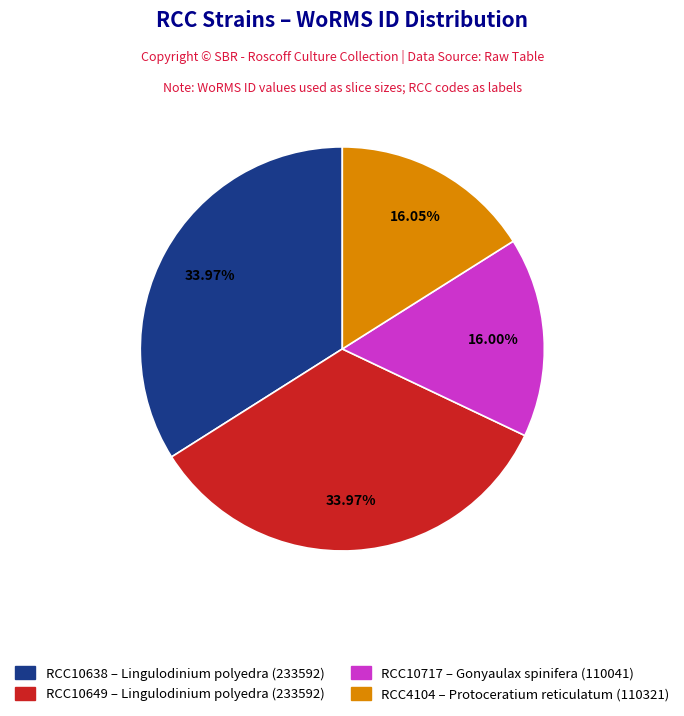

The RCC10638 slice represents 43% of the pie. True or false?

False